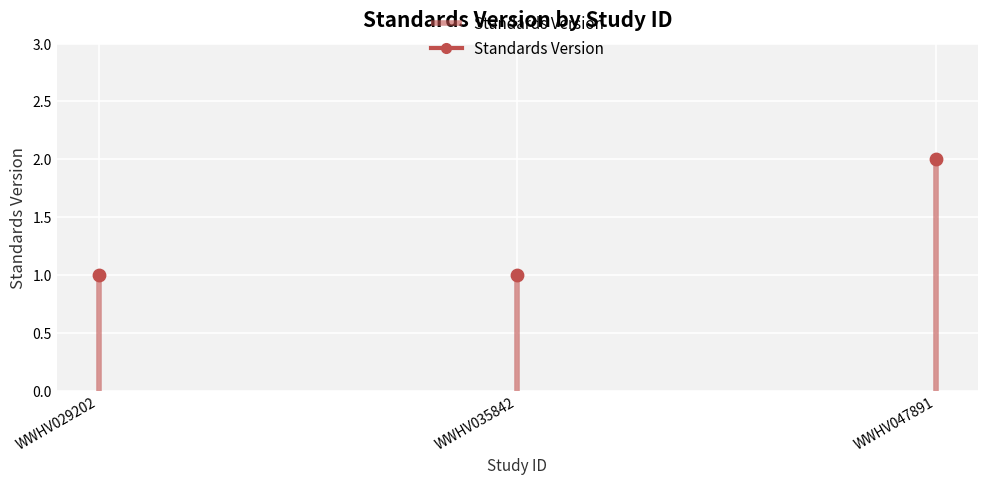

Between WWHV029202 and WWHV035842, which is larger?

WWHV029202